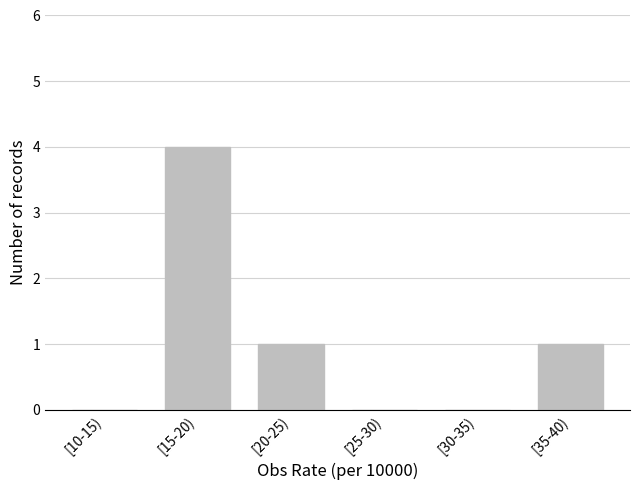

The chart shows a value of 0 at [10-15). True or false?

True